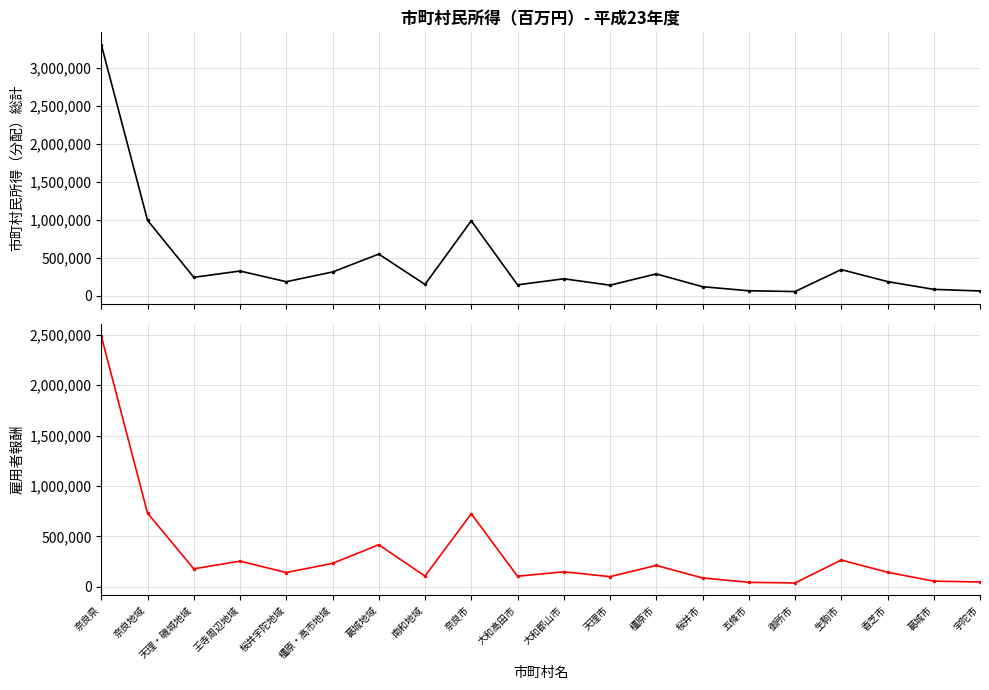

What is the total value across all series at 大和高田市?

247562